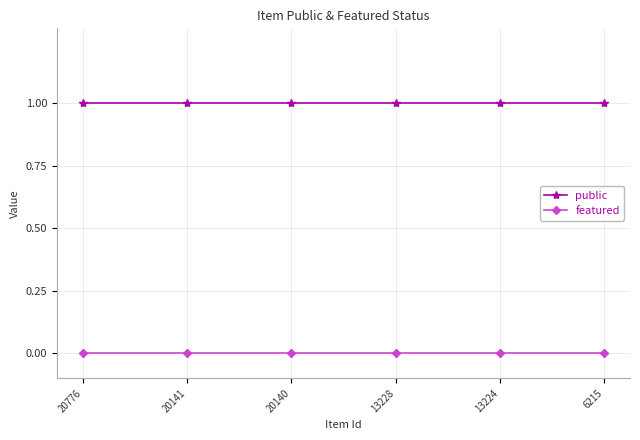

What is the difference between the highest and lowest values at 20140?

1